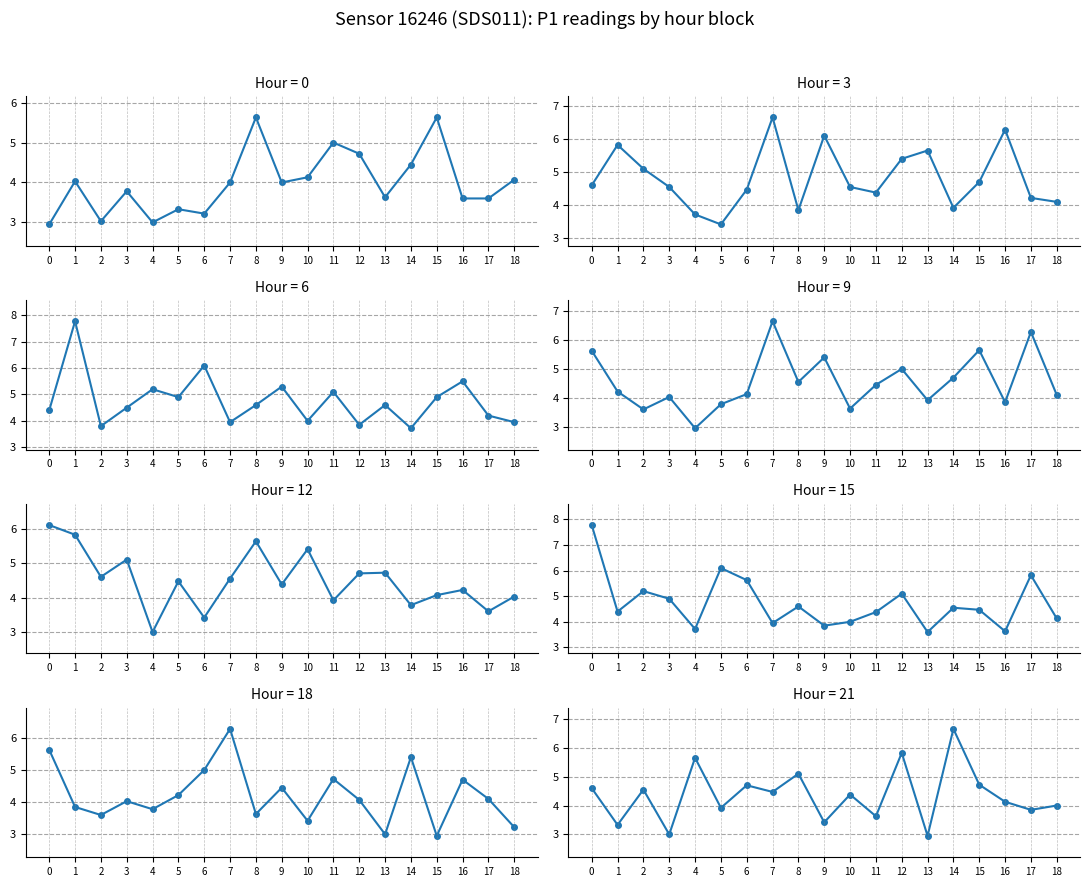

Rank the categories by value from highest to lowest.

14, 12, 4, 8, 15, 6, 0, 2, 7, 10, 16, 18, 5, 17, 11, 9, 1, 3, 13